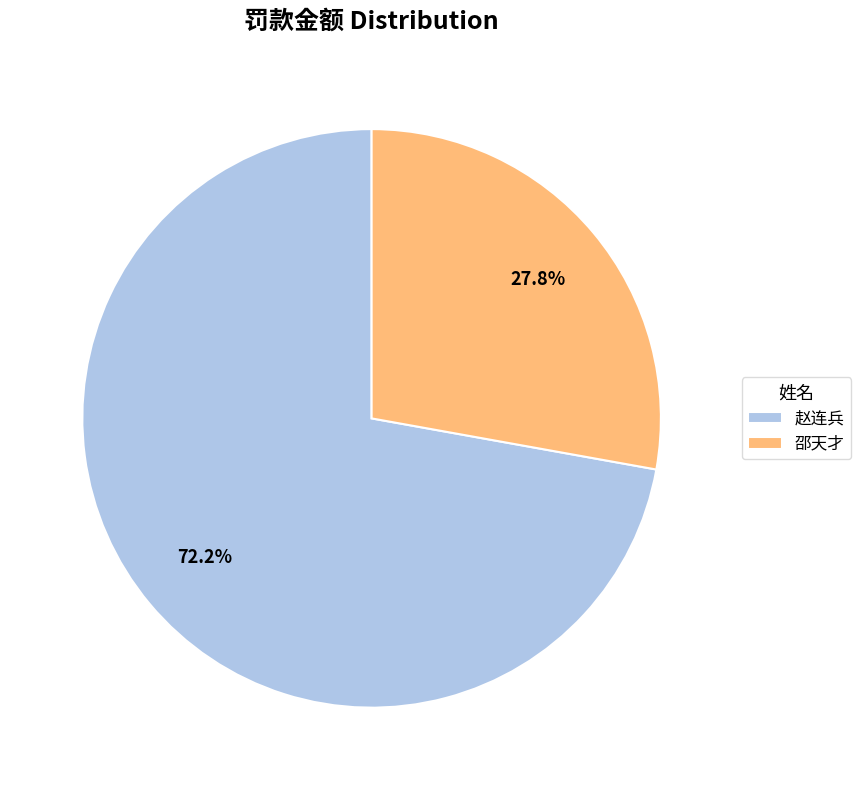

What is the majority slice?

赵连兵